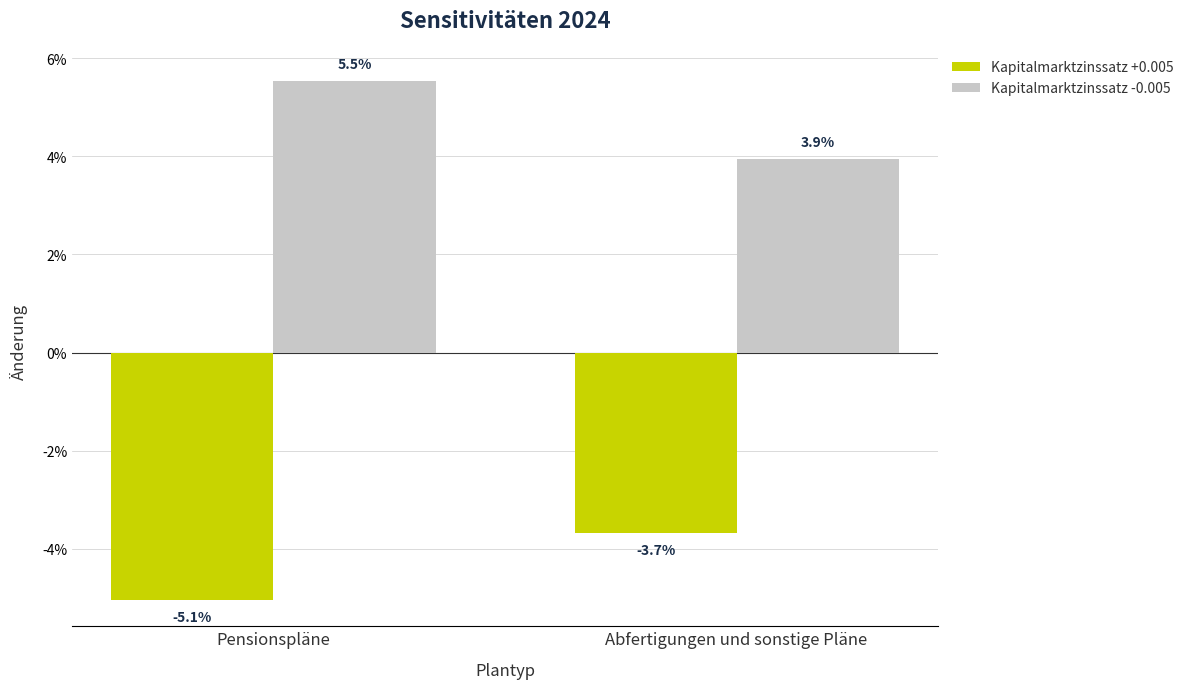

Where is Kapitalmarktzinssatz +0.005 nearest to the value 0?

Abfertigungen und sonstige Pläne